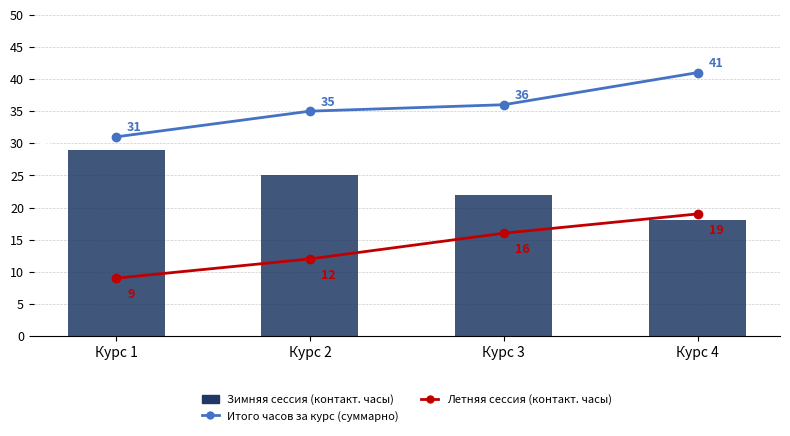

How many Зимняя сессия (контакт. часы) values are between 22 and 29?

3